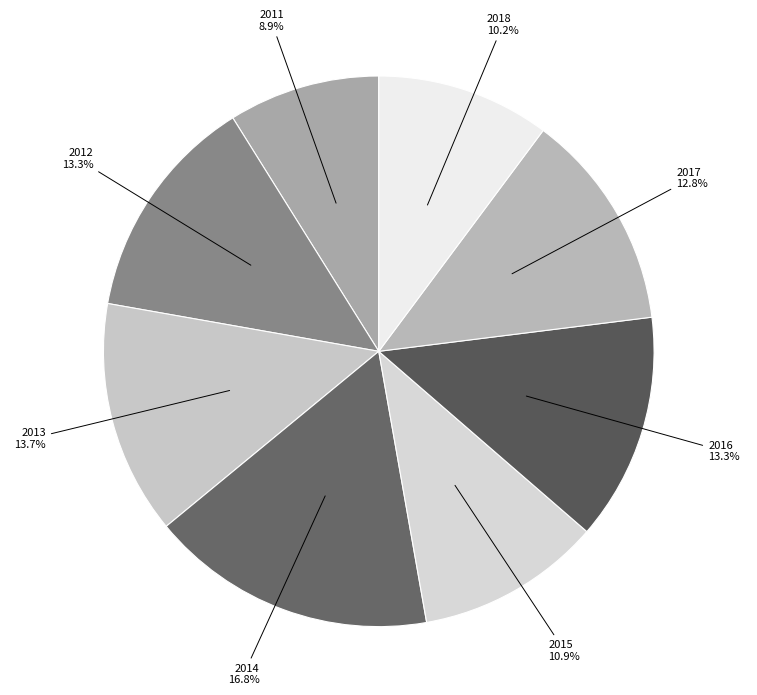

What is the smallest slice in the pie chart?

2011